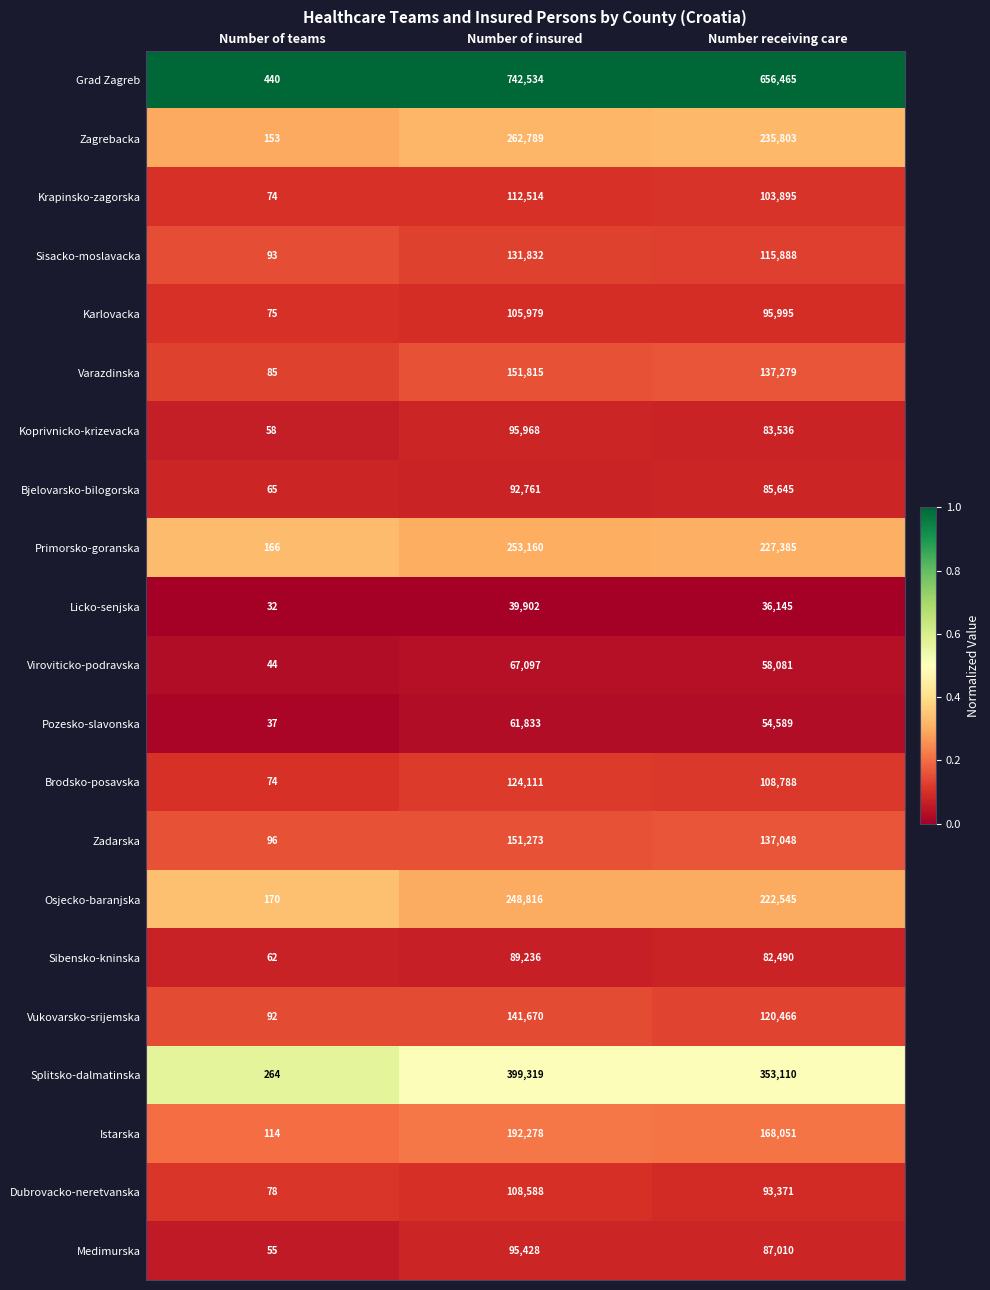

What is the difference between the Brodsko-posavska values at Number receiving care and Number of insured?

15323